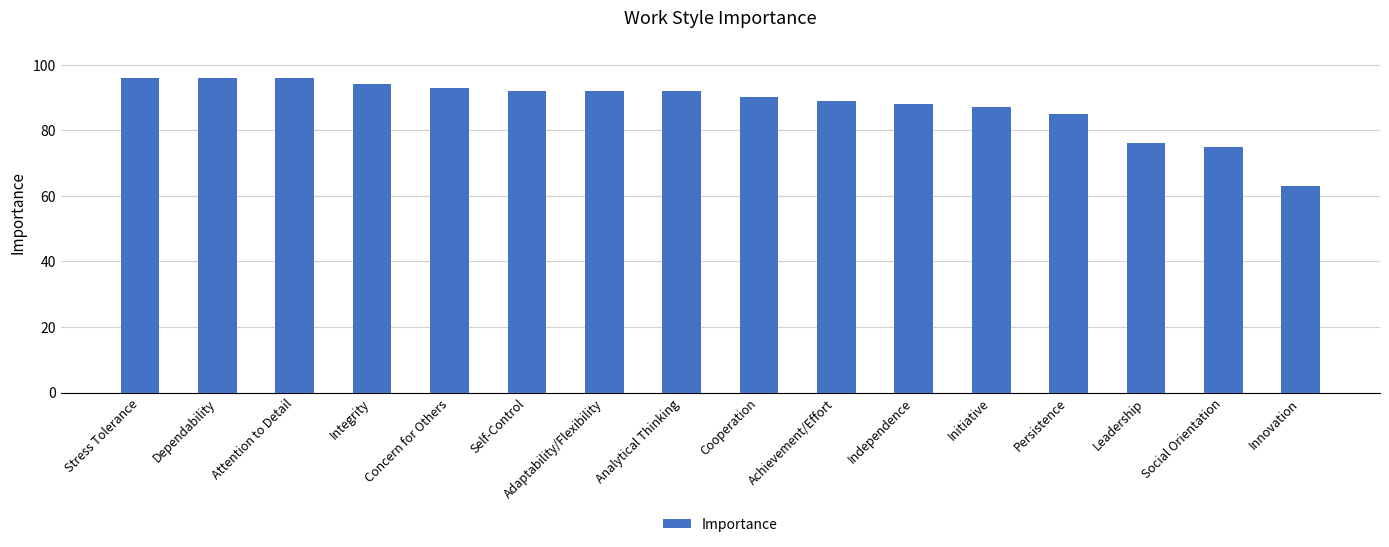

The chart shows a value of 88 at Independence. True or false?

True